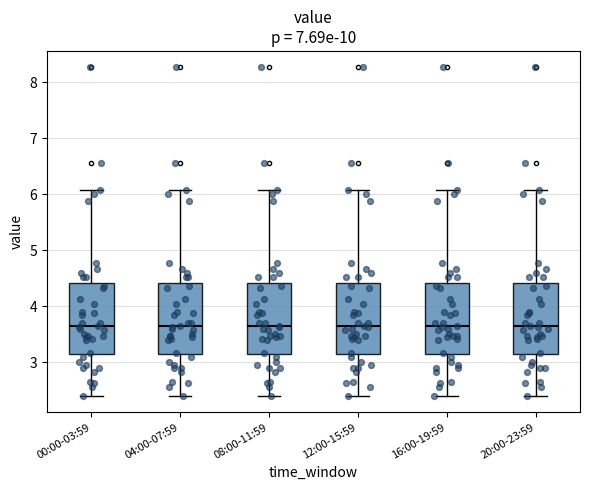

Where does the median line of the box for 08:00-11:59 sit on the y-axis? The values are not printed on the chart, so give them approximately, as read against the axis.

3.6